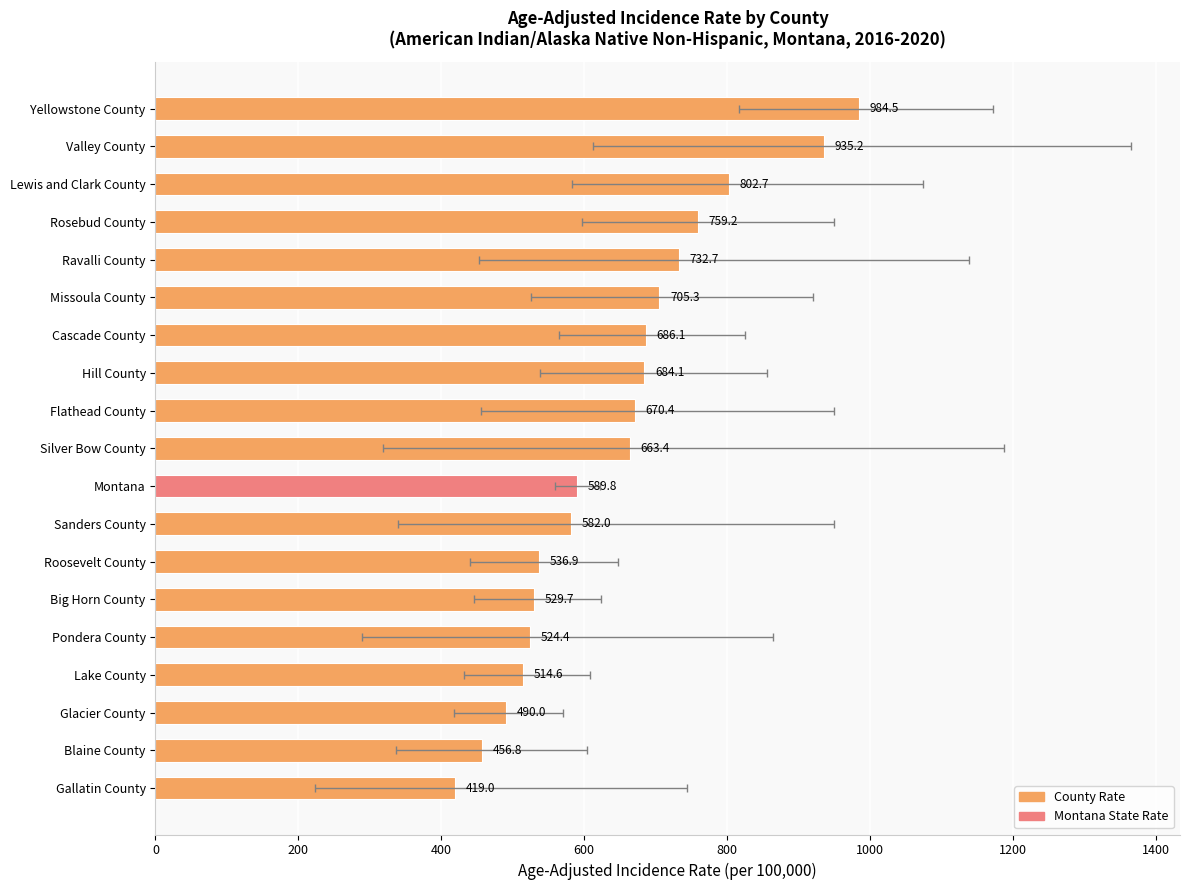

How many data points are less than 663?

9